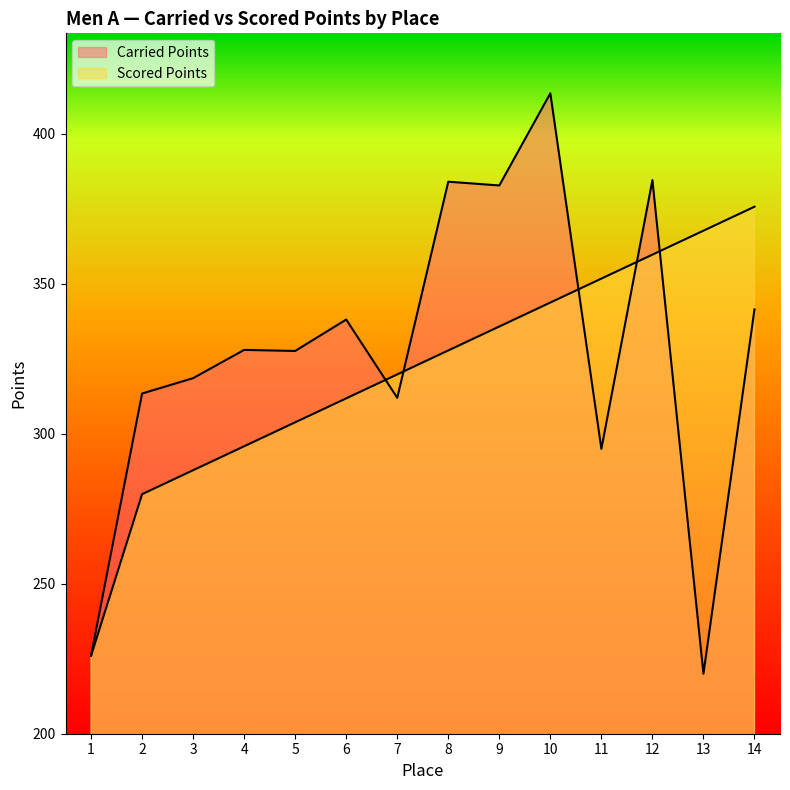

True or false: Scored Points has a value of 124.5 at 1.

False